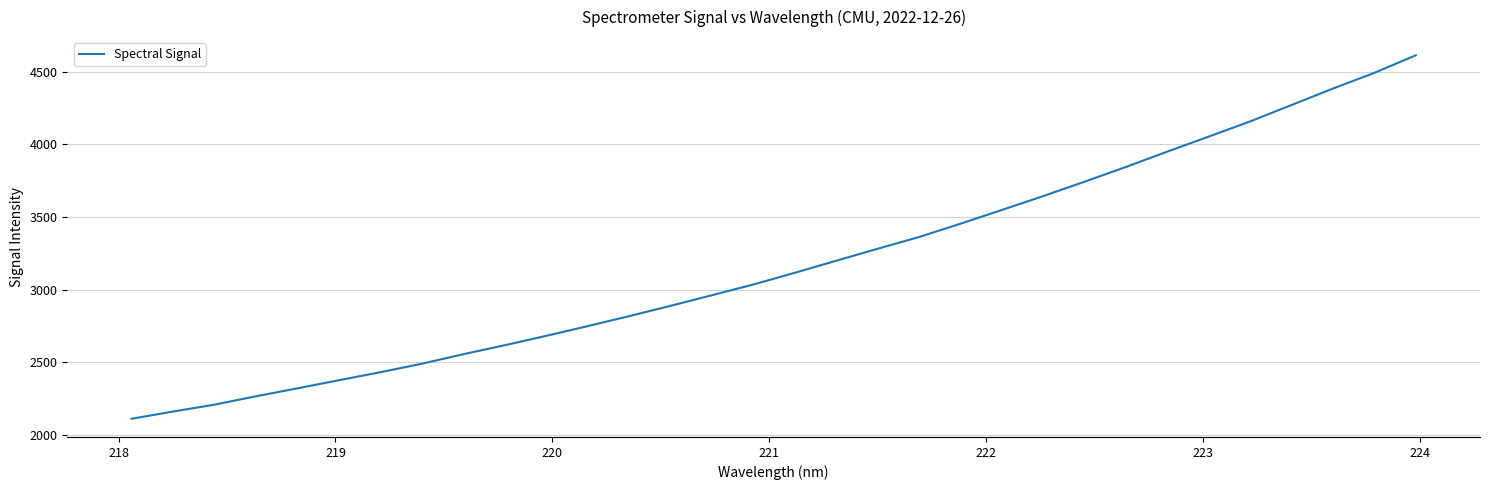

What is the difference between the maximum and minimum values?

2501.3